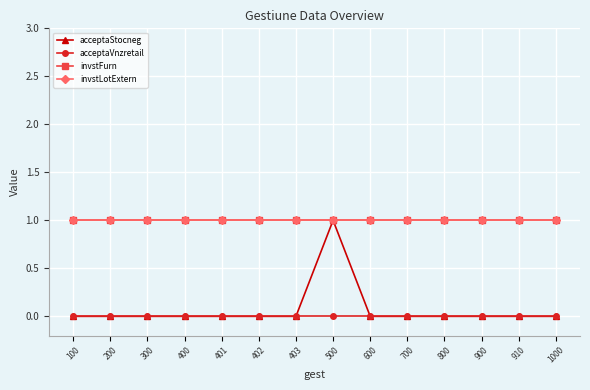

Is this an area chart (filled region under the line)?

No